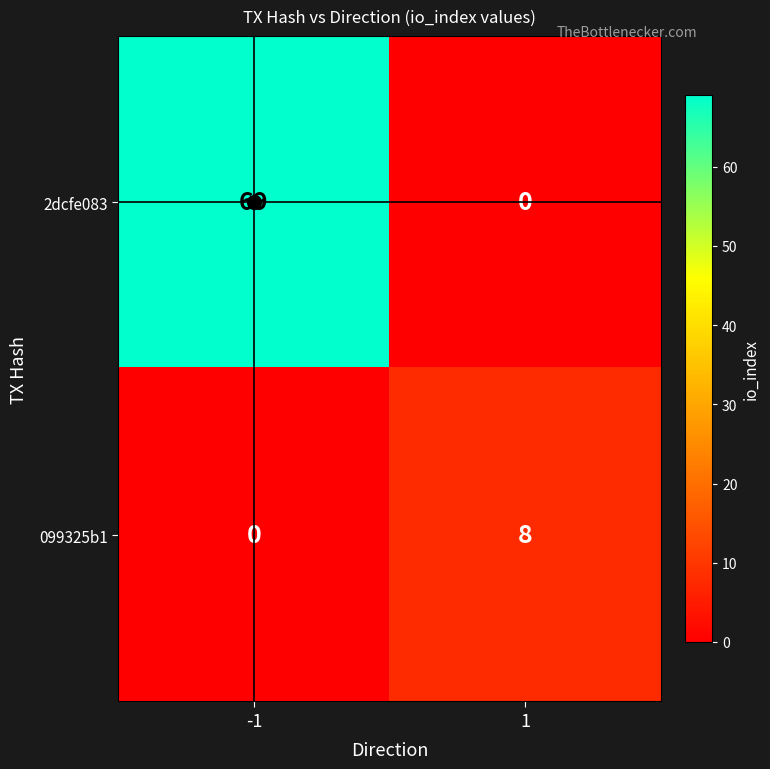

What is the maximum value for 099325b1?

8